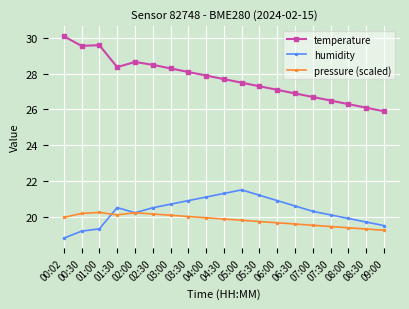

In temperature, how many points are higher than both neighbors (excluding endpoints)?

2